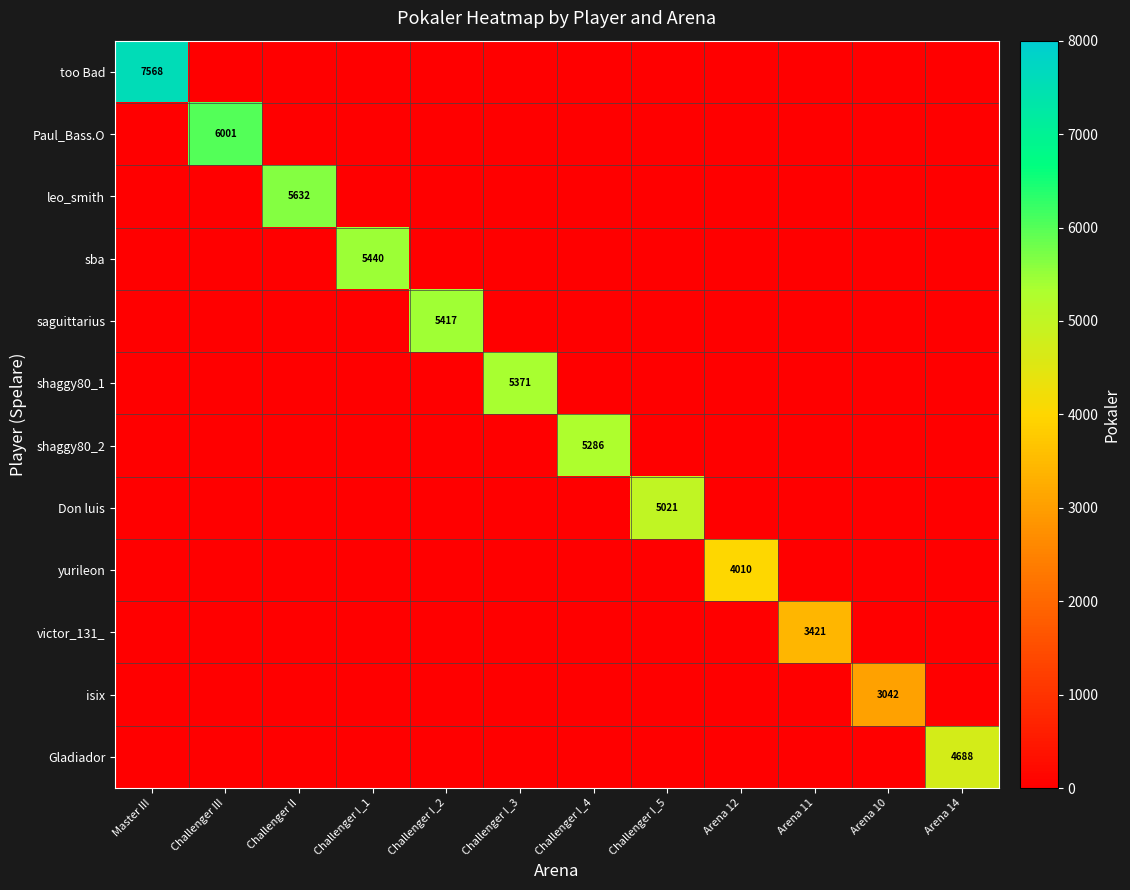

Which series changed the most between Arena 11 and Arena 14?

Gladiador